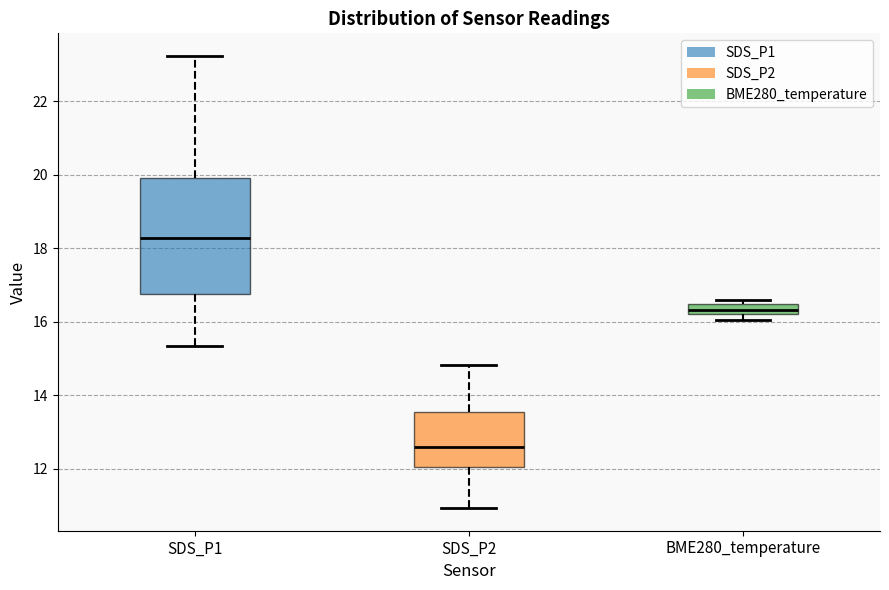

Which box is the tallest, from its lower edge to its upper edge?

SDS_P1